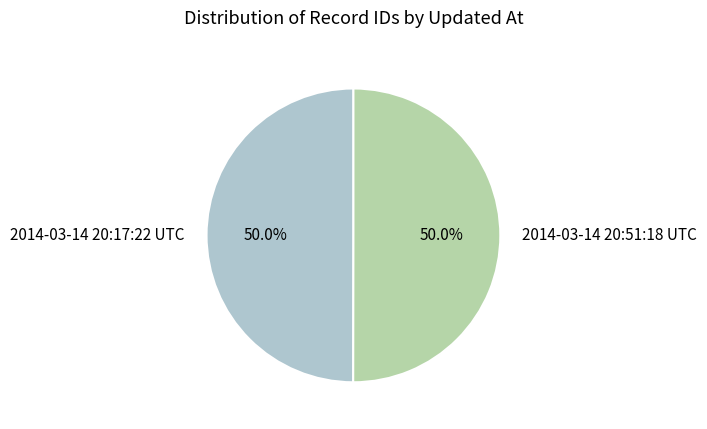

How many segments does this pie chart have?

2